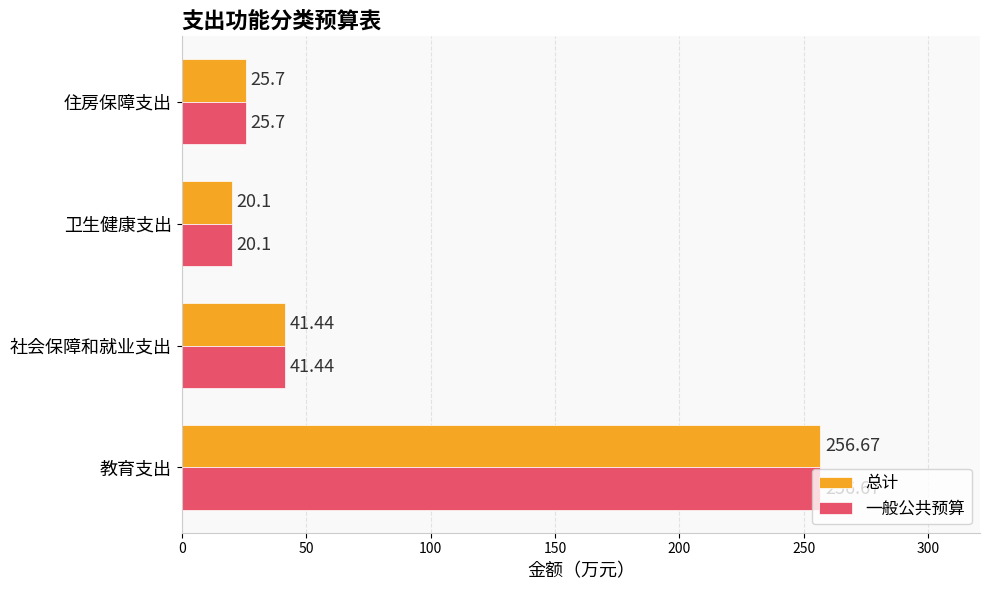

What is the maximum value shown in the chart?

256.7